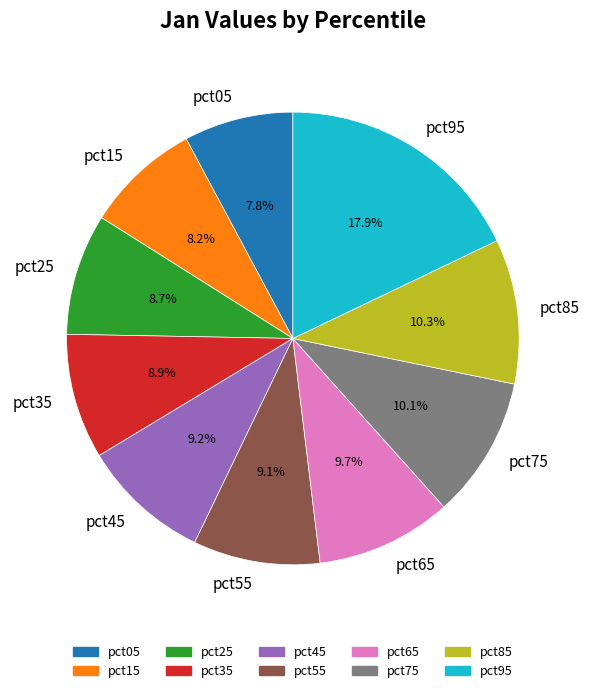

How many segments does this pie chart have?

10